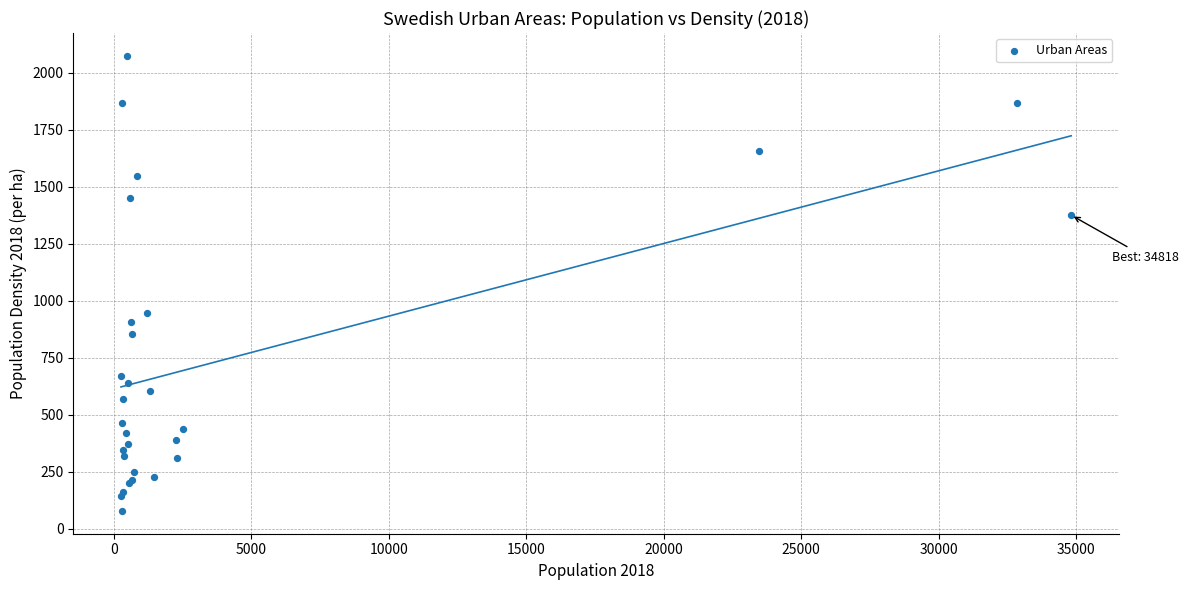

What Y value in the scatter plot is closest to 1077?

946